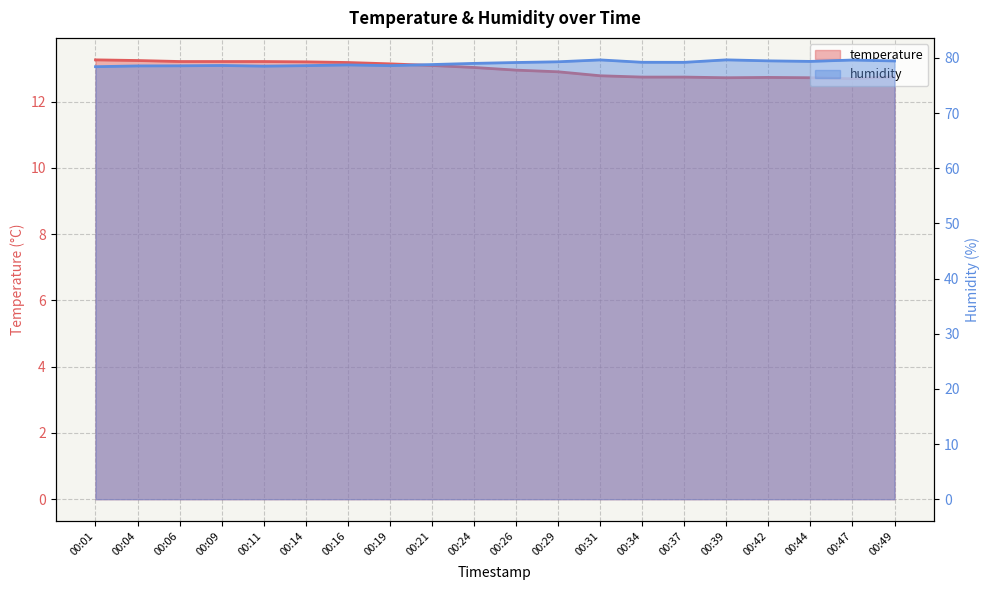

Reading left to right, extract all data points from this chart.

temperature: 13.3	13.2	13.2	13.2	13.2	13.2	13.2	13.1	13.1	13.0	12.9	12.9	12.8	12.7	12.7	12.7	12.7	12.7	12.7	12.8
humidity: 78.4	78.5	78.6	78.6	78.5	78.6	78.7	78.6	78.8	79.0	79.2	79.3	79.6	79.2	79.2	79.6	79.5	79.4	79.6	79.4